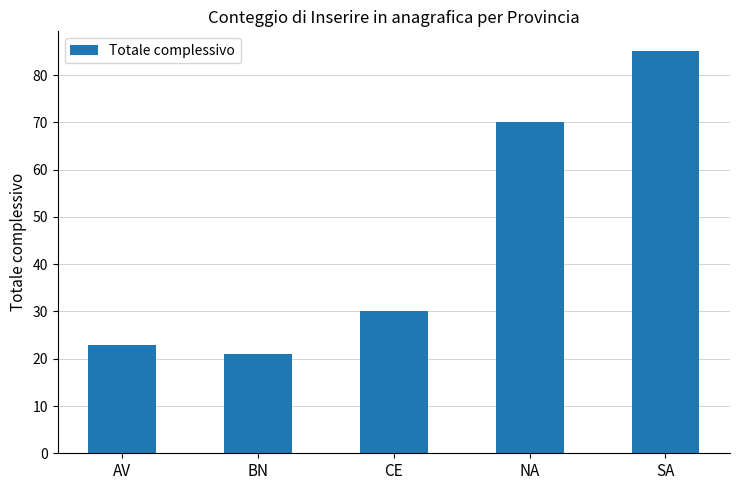

What value does the data have at BN, to the nearest 5?

20